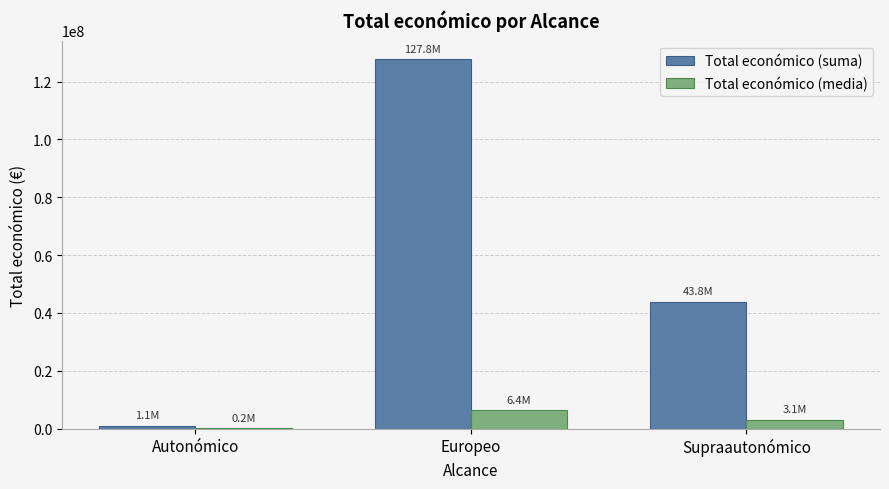

What value does the Total económico (suma) series have at Supraautonómico?

43769751.0